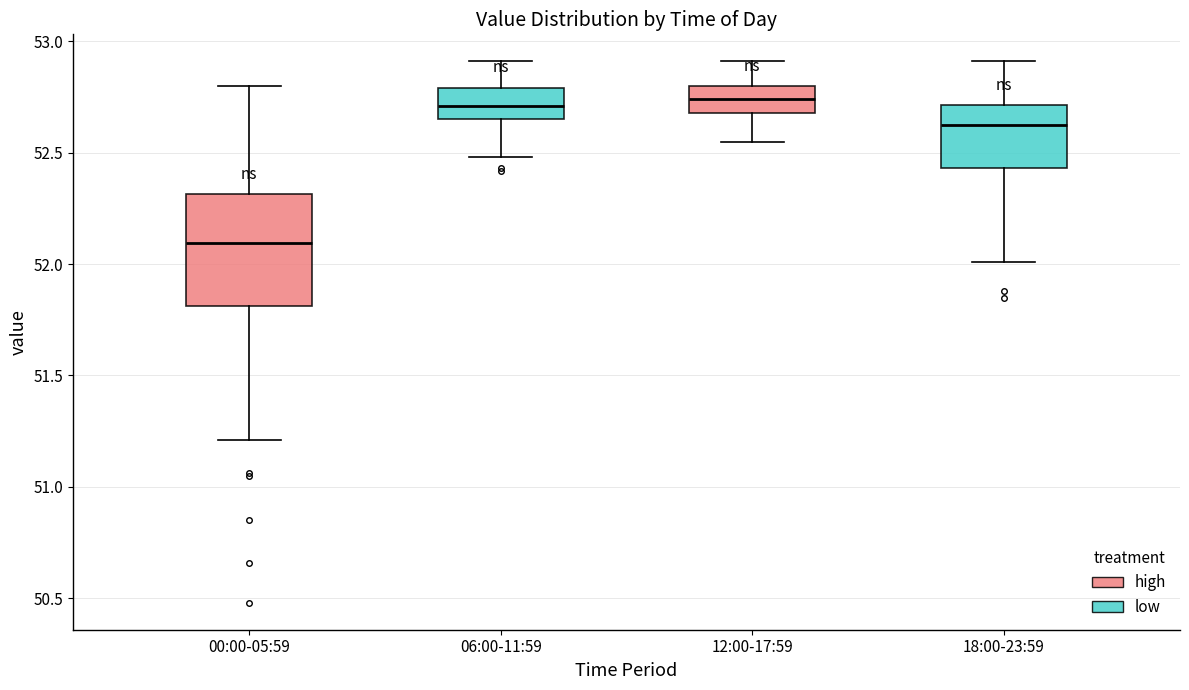

Comparing the boxes themselves (not the whiskers), which one is the tallest?

00:00-05:59